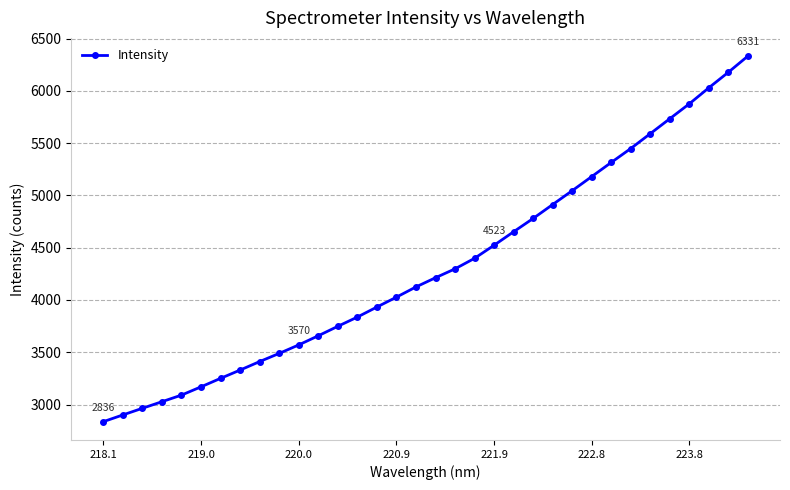

True or false: the data has more than 2 interior local peaks.

False